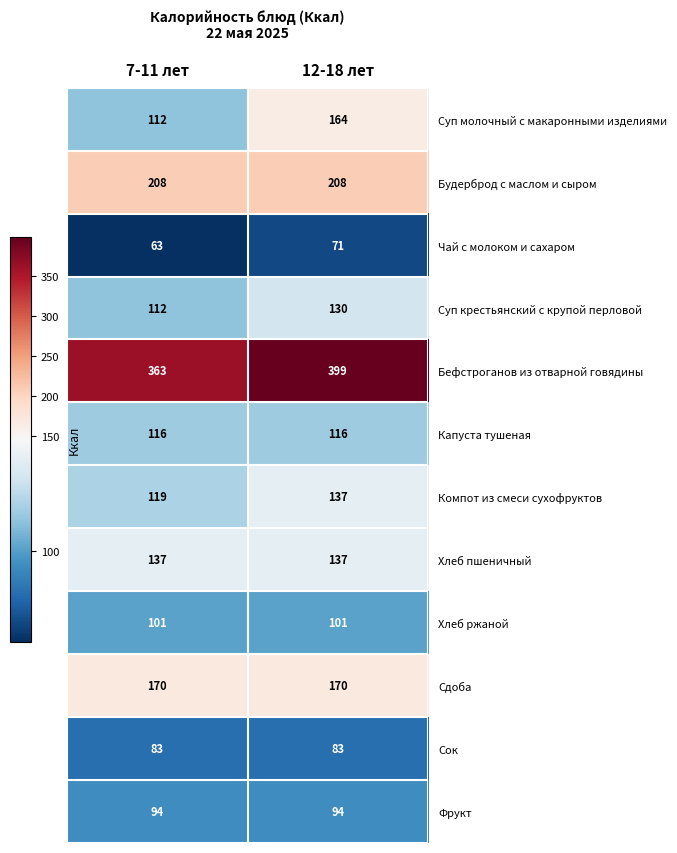

Reading left to right, transcribe all the data shown in this chart.

Суп молочный с макаронными изделиями: 112	164
Будерброд с маслом и сыром: 208	208
Чай с молоком и сахаром: 63	71
Суп крестьянский с крупой перловой: 112	130
Бефстроганов из отварной говядины: 363	399
Капуста тушеная: 116	116
Компот из смеси сухофруктов: 119	137
Хлеб пшеничный: 137	137
Хлеб ржаной: 101	101
Сдоба: 170	170
Сок: 83	83
Фрукт: 94	94